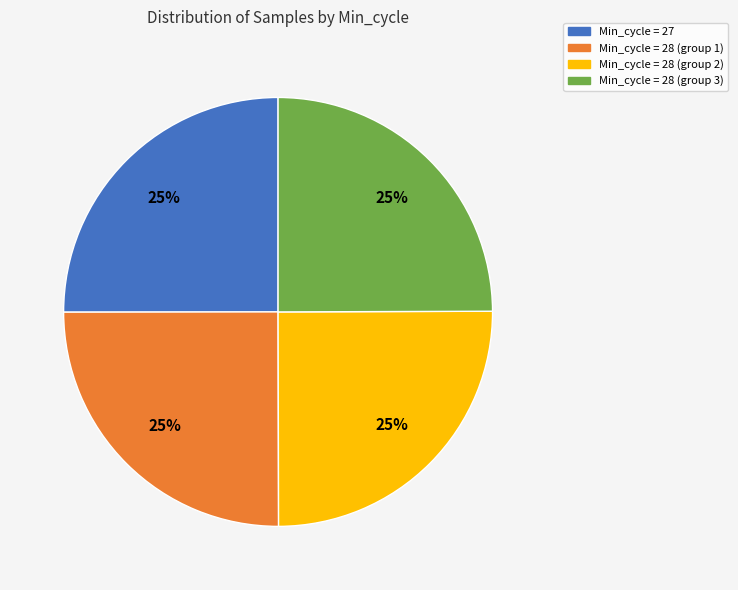

To the nearest percent, what percentage of the pie is Min_cycle = 28 (group 1)?

25%